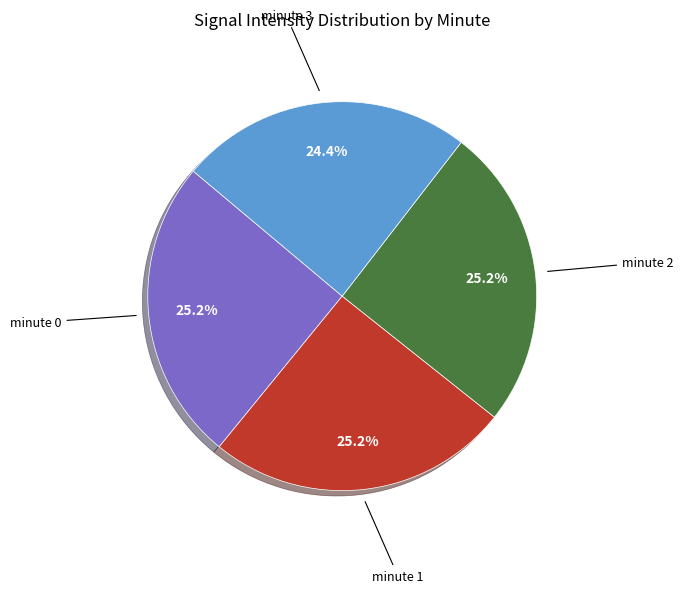

How many segments does this pie chart have?

4